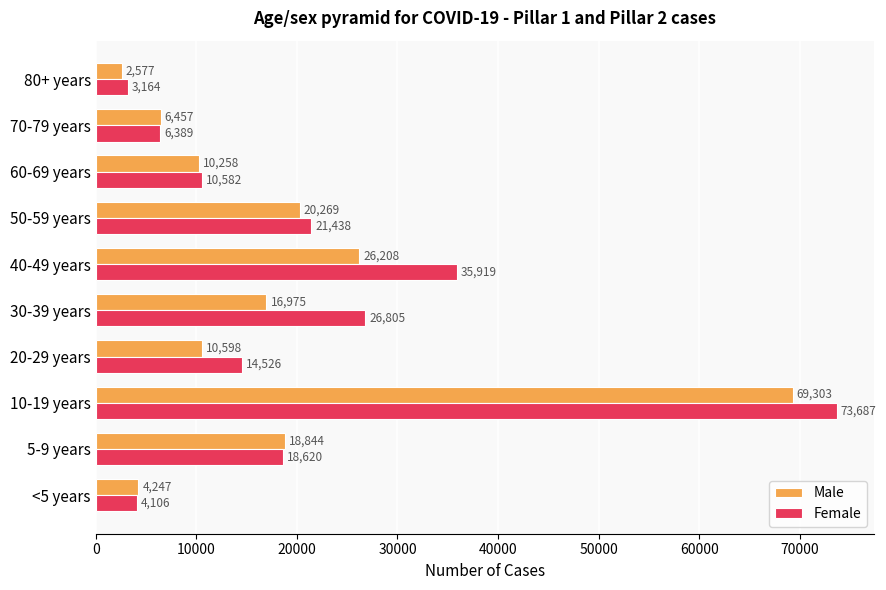

What is the sum of the Male values at 30-39 years and 5-9 years?

35819